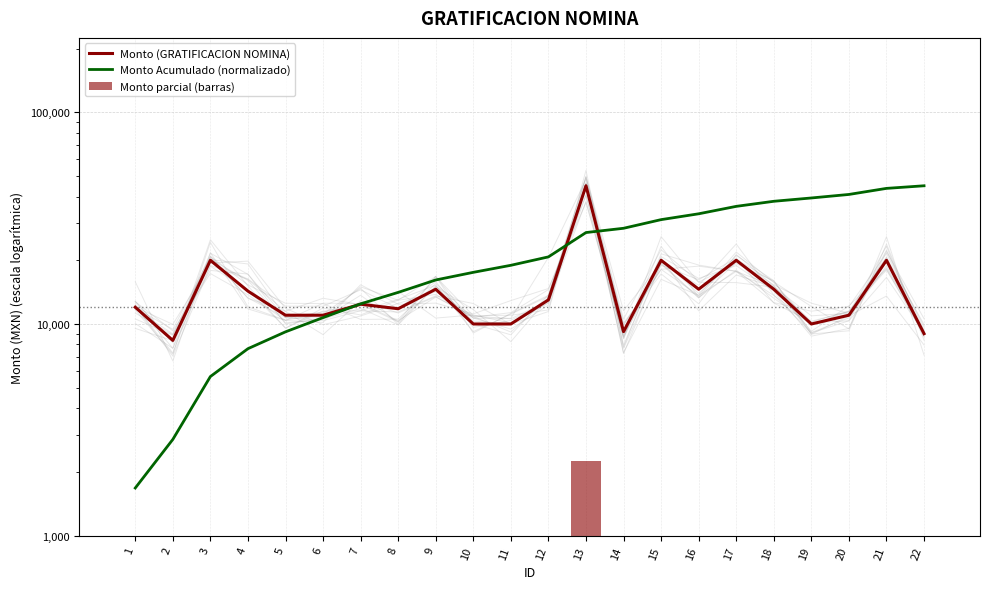

Is it true that Monto (GRATIFICACION NOMINA) equals 11000.0 at 6?

True